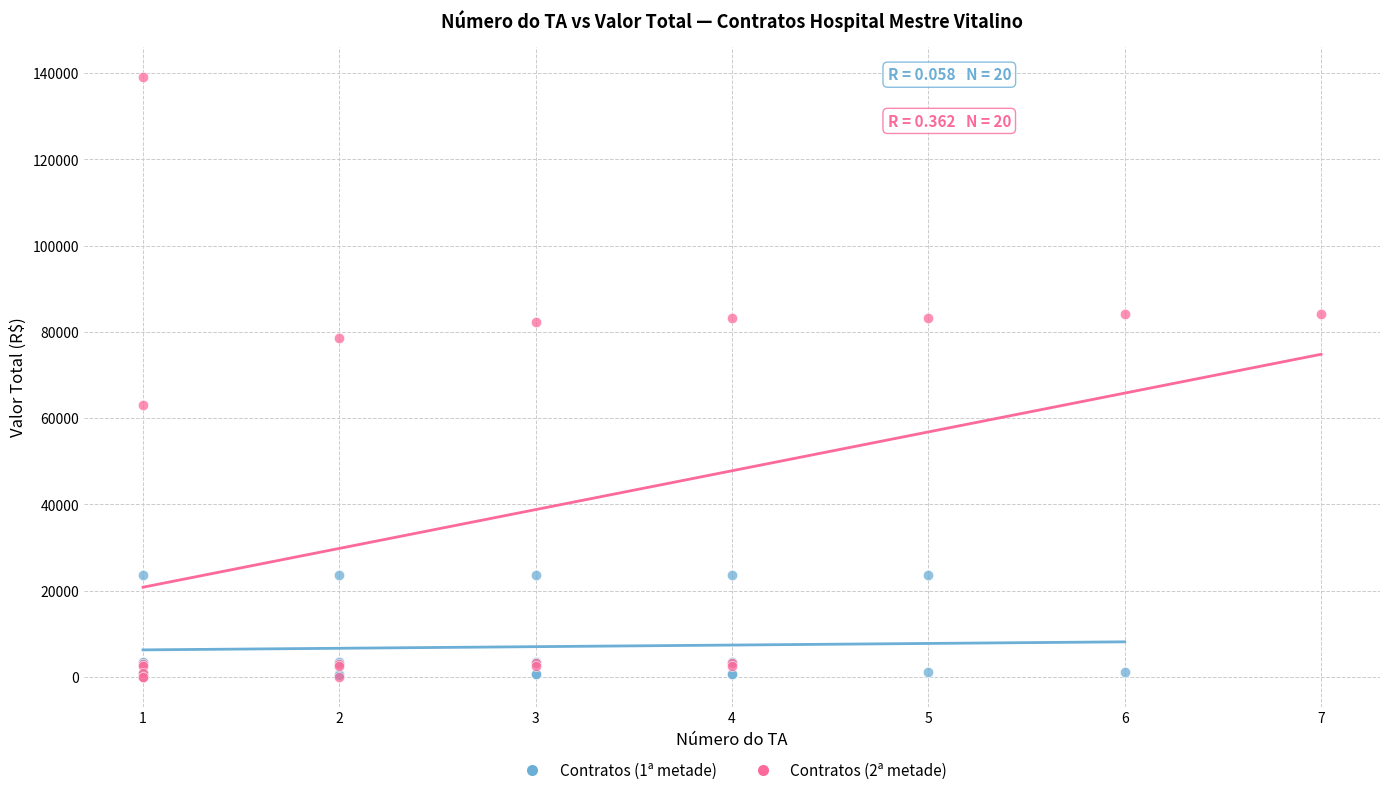

Which series reaches the maximum Y coordinate?

Contratos (2ª metade)